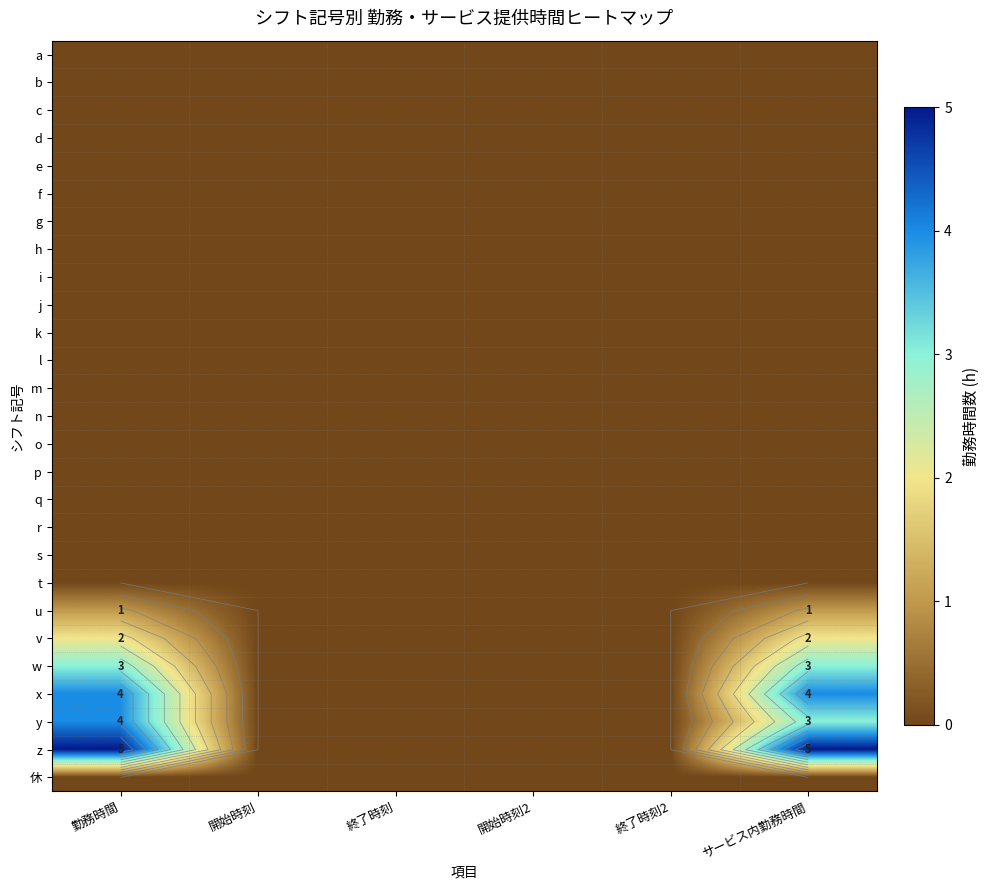

Which label corresponds to the largest value in the chart?

勤務時間